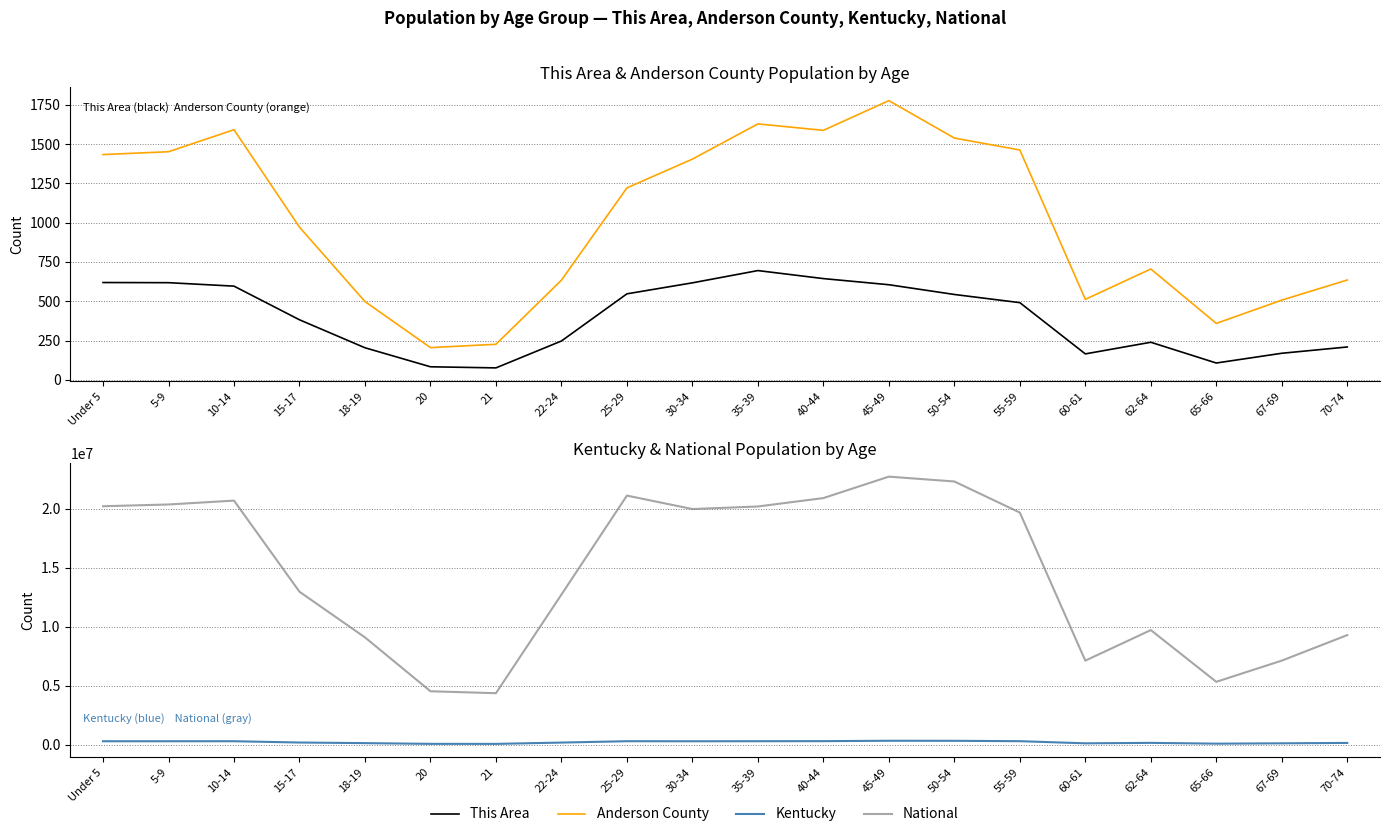

Reading right to left, what are all the values shown in this chart?

This Area: 209	169	107	239	165	491	543	605	644	695	617	547	247	76	83	204	382	596	618	619
Anderson County: 635	507	359	705	512	1462	1538	1776	1587	1628	1404	1221	634	226	205	498	971	1591	1451	1433
Kentucky: 139650	107167	78497	144497	106469	288027	319455	323642	291251	285411	280920	285296	170043	58657	61268	122833	173962	284154	282888	282367
National: 9278166	7115361	5319902	9704197	7113727	19664805	22298125	22708591	20890964	20179642	19962099	21101849	12712576	4354294	4519129	9086089	12954254	20677194	20348657	20201362